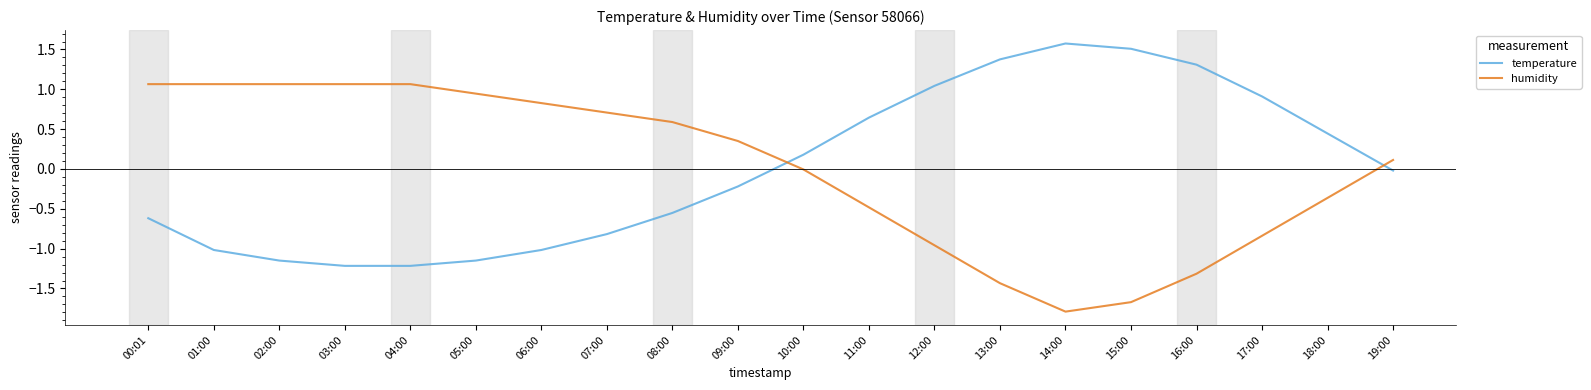

At 11:00, list the series in order from largest to smallest.

temperature, humidity